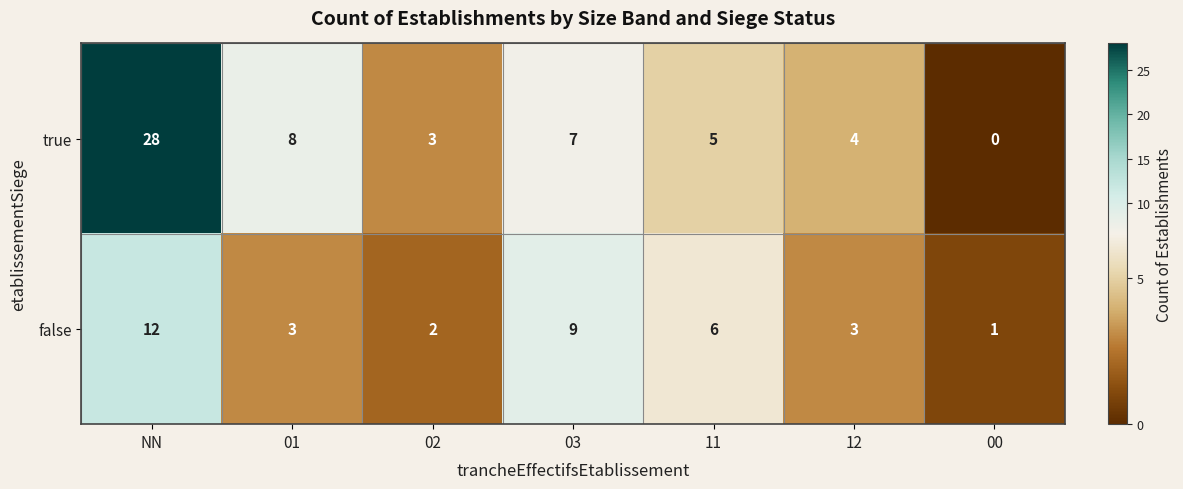

Which series has the largest total across all categories?

true